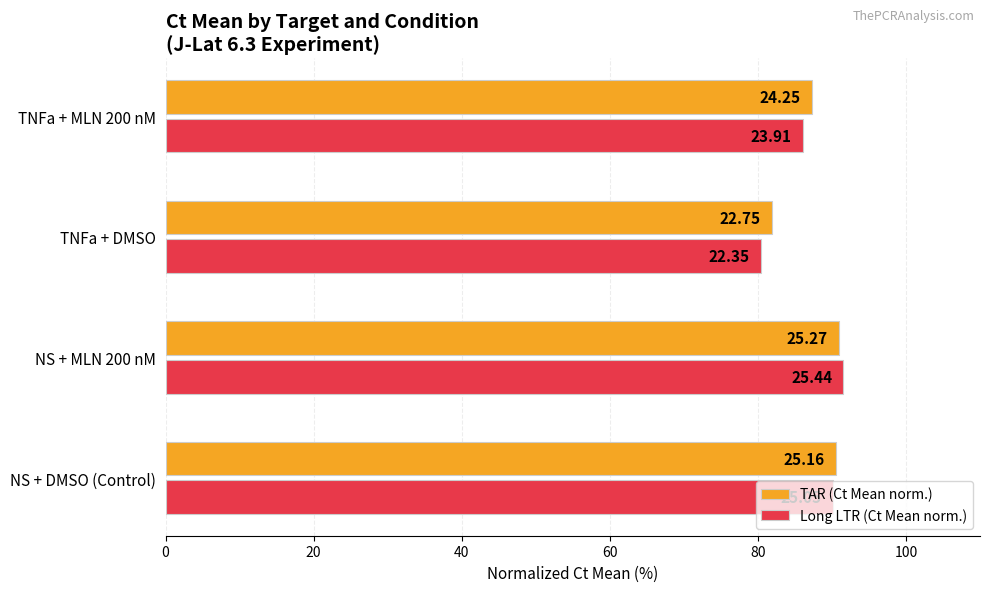

What are all the series names shown in the legend?

TAR (Ct Mean norm.), Long LTR (Ct Mean norm.)